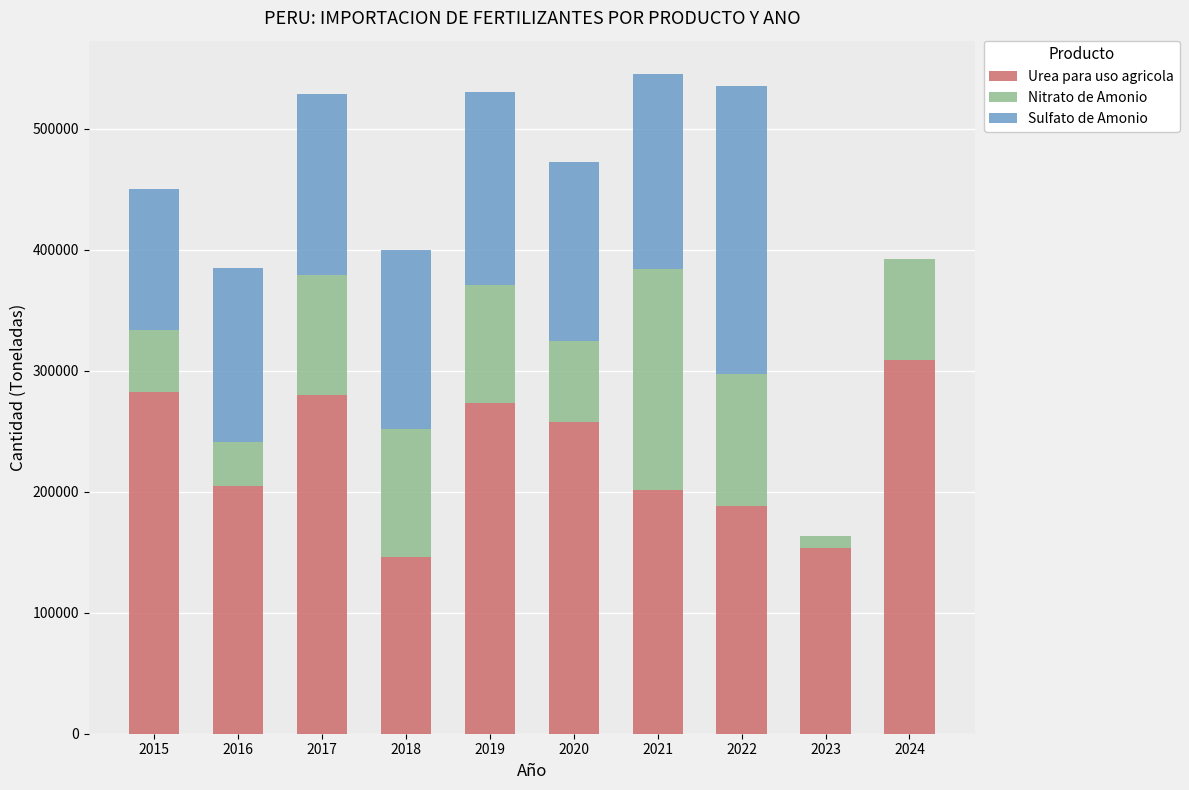

How many values in the Urea para uso agricola series exceed 257731?

5